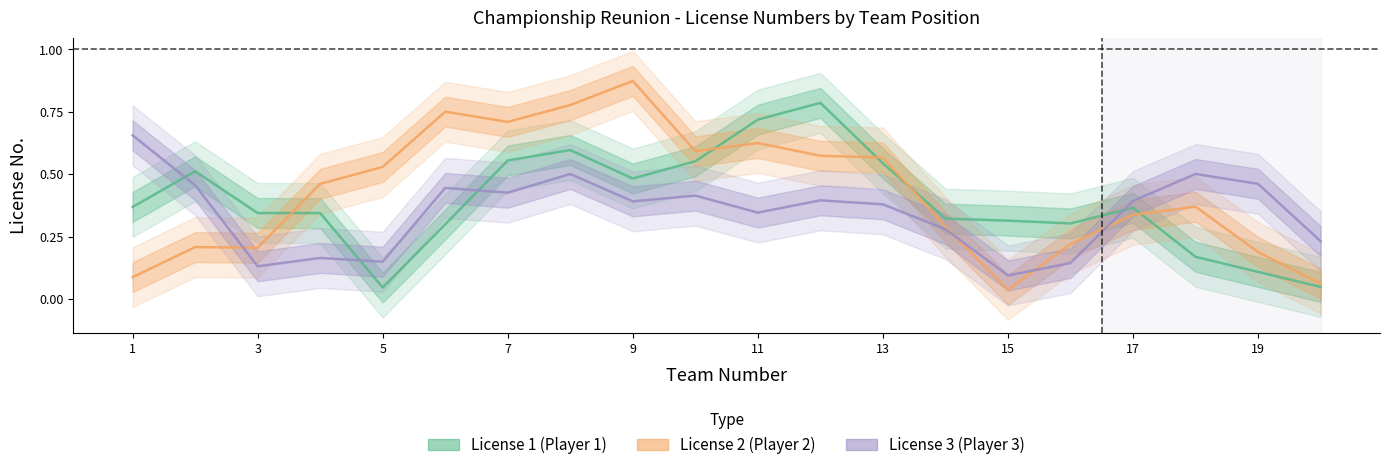

The value of License_1 at 16 is 0.6. True or false?

False